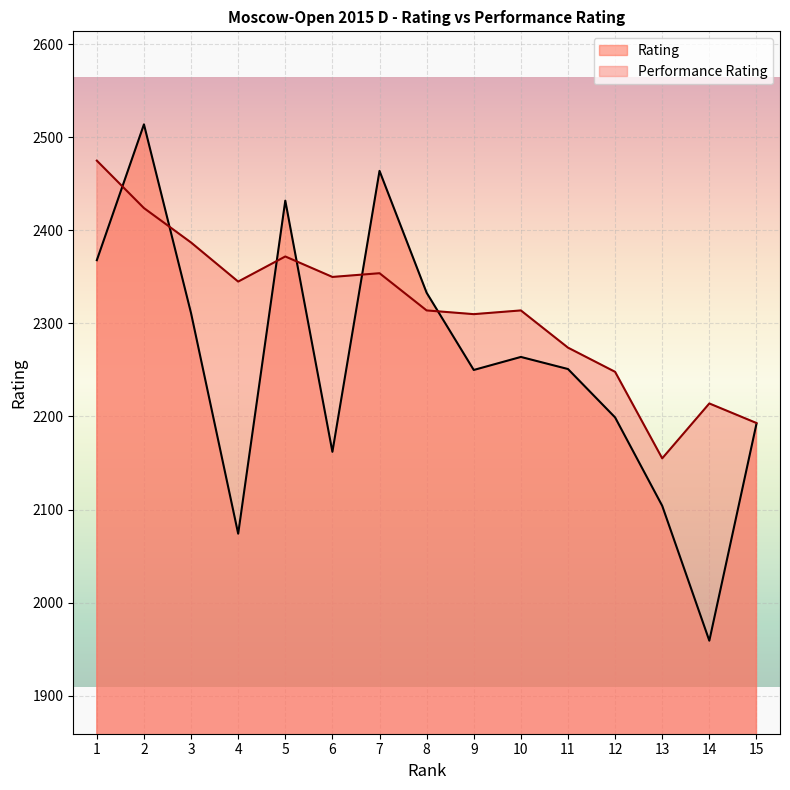

Reading right to left, what are all the values shown in this chart?

Rating: 2192	1959	2104	2199	2251	2264	2250	2333	2464	2162	2432	2074	2311	2514	2368
Performance Rating: 2193	2214	2155	2248	2274	2314	2310	2314	2354	2350	2372	2345	2387	2424	2475